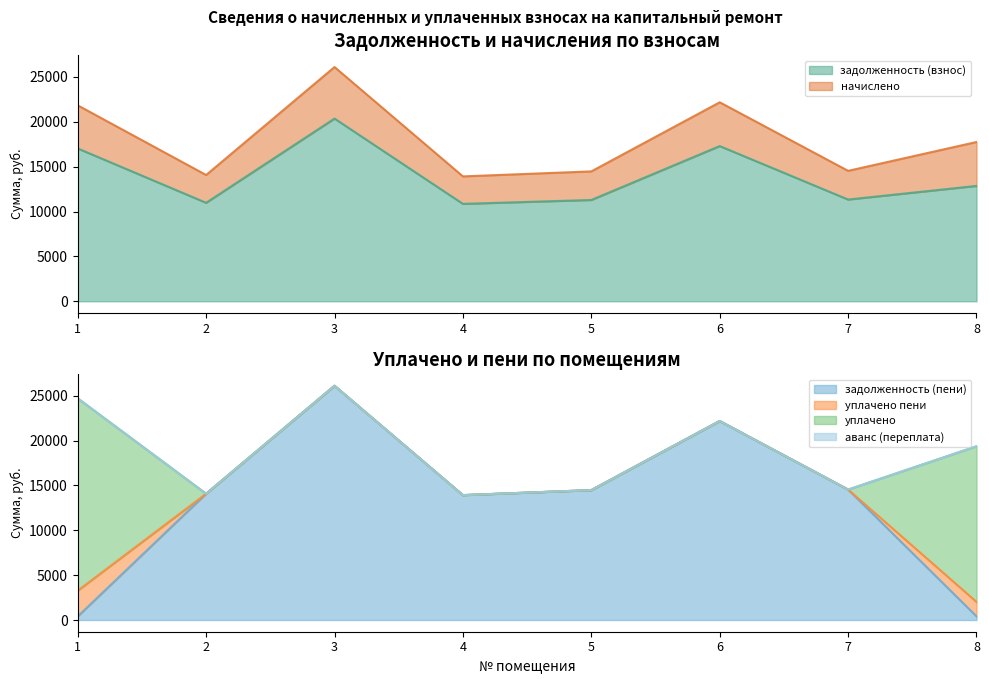

What is the lowest value of the задолженность (взнос) series?

10854.0